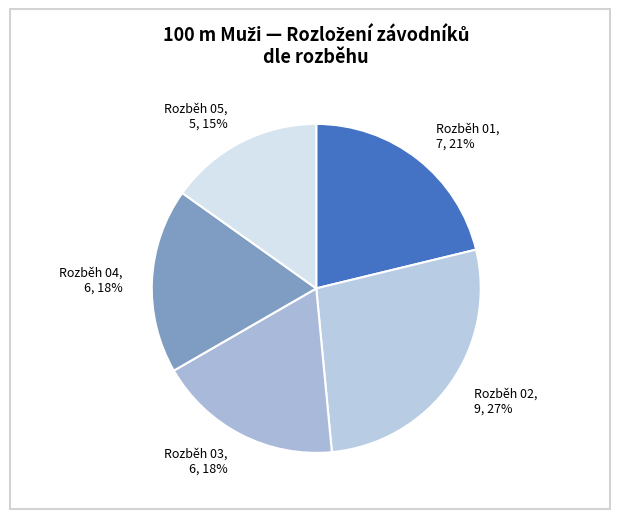

To the nearest percent, what is the average slice percentage?

20%